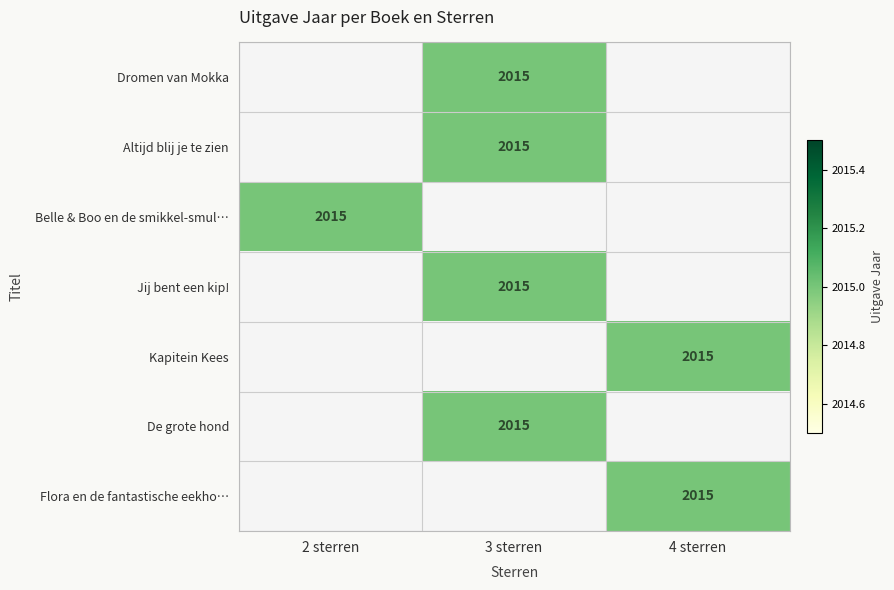

At which label does Belle & Boo en de smikkel-smul… reach its peak?

2 sterren